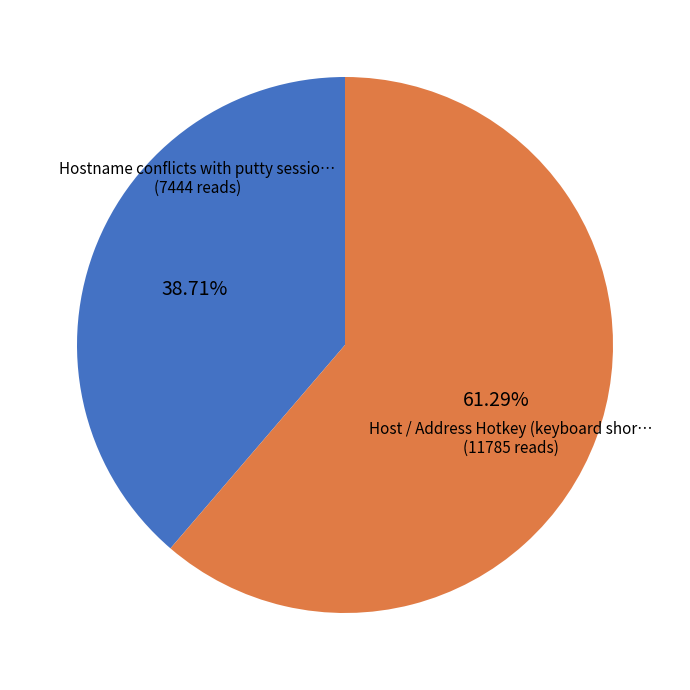

Is there a majority slice in this chart?

Yes